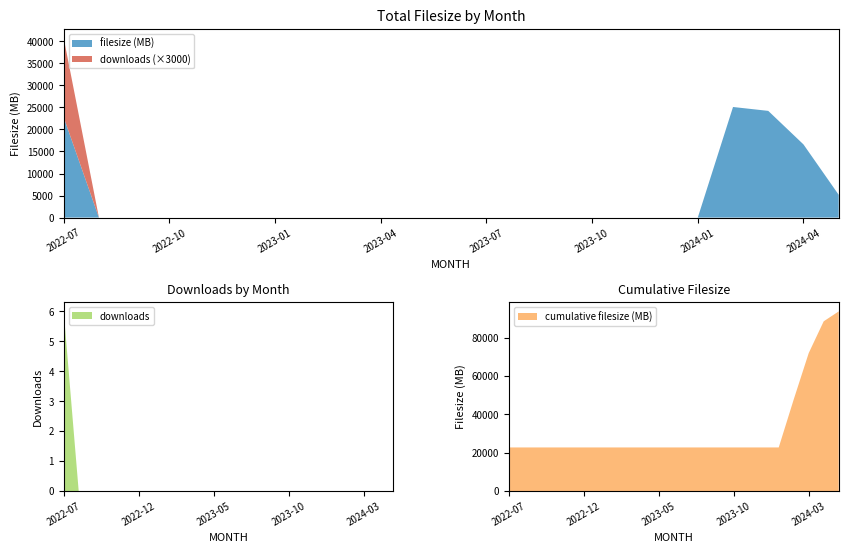

Reading left to right, what are all the values shown in this chart?

filesize (MB): 22755	0	0	0	0	0	0	0	0	0	0	0	0	0	0	0	0	0	0	25094	24212	16601	5167
downloads: 6	0	0	0	0	0	0	0	0	0	0	0	0	0	0	0	0	0	0	0	0	0	0